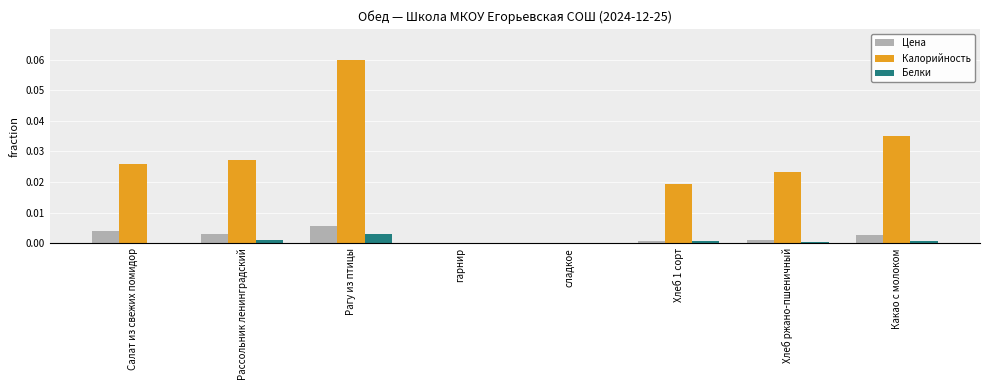

The Калорийность series shows 0.0 at Хлеб ржано-пшеничный. True or false?

True